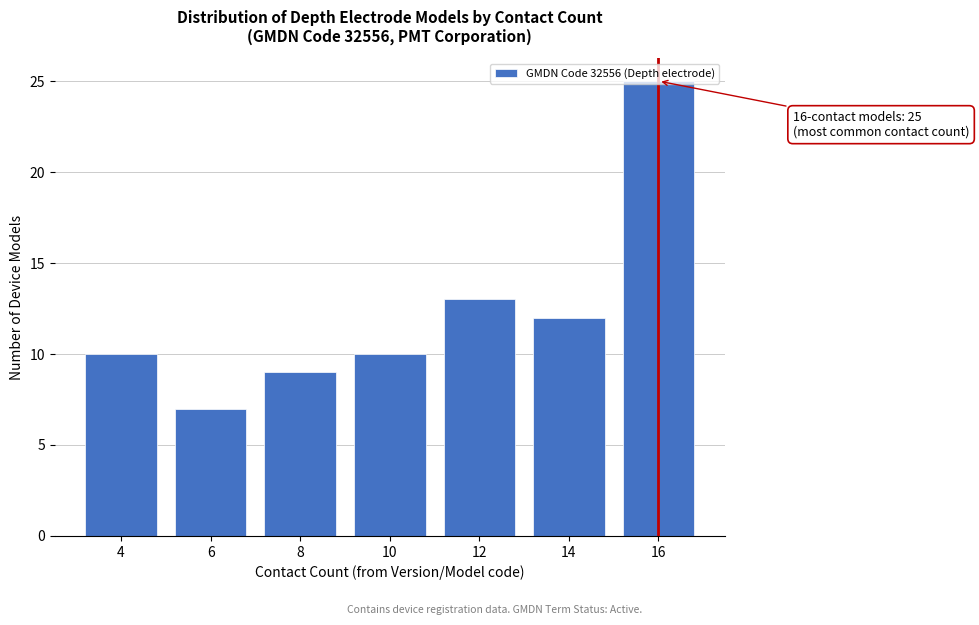

What is the sum of all values?

86